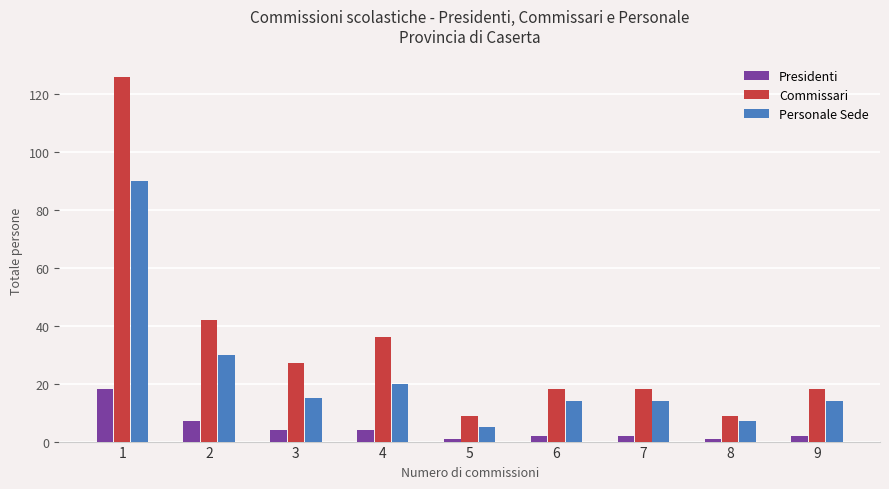

Is it true that Presidenti equals 4 at 3?

True